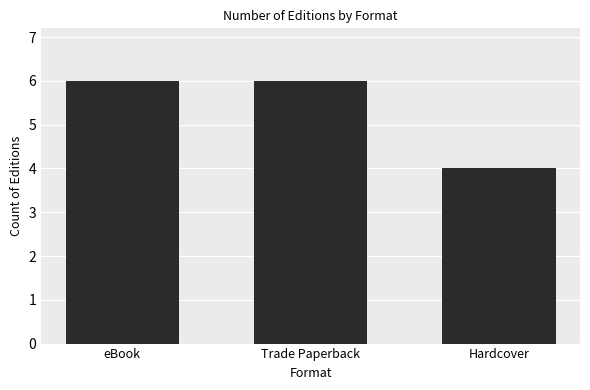

What is the label of the 3rd bar from the left?

Hardcover